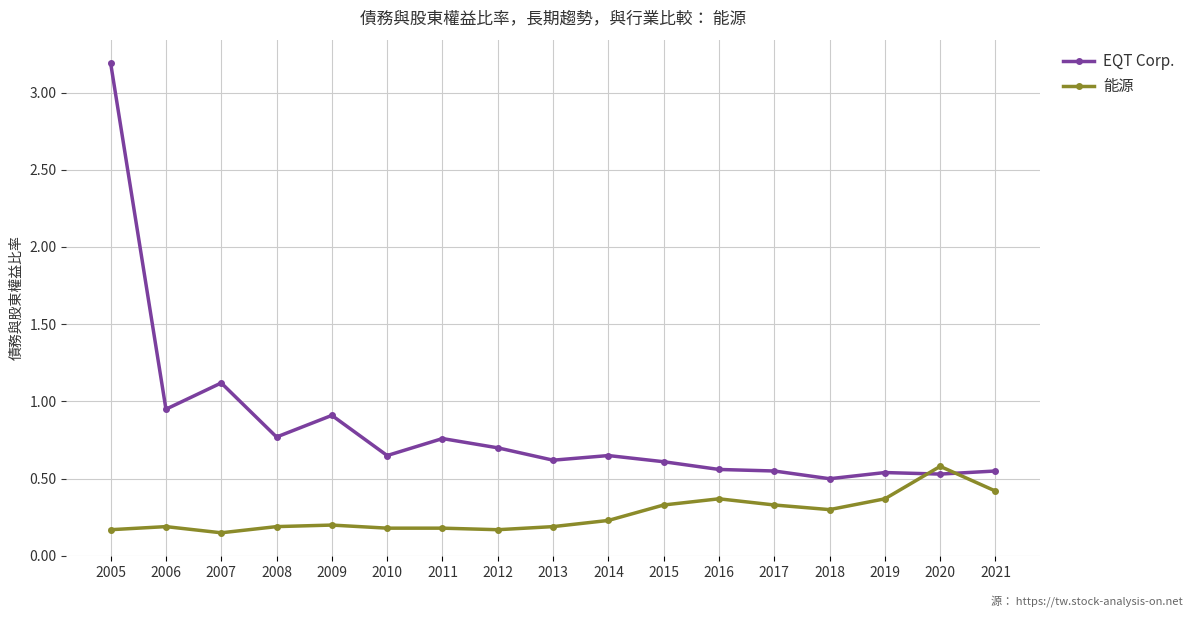

True or false: EQT Corp. and 能源 cross at least once.

True